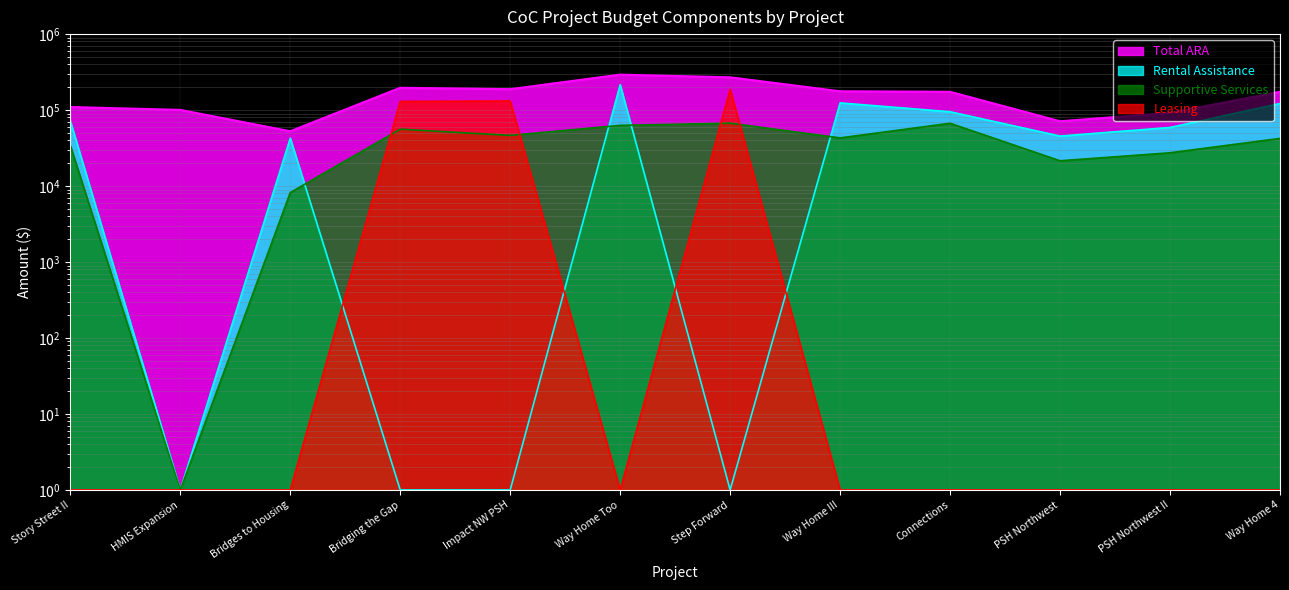

Reading left to right, what are all the values shown in this chart?

Total ARA: 109793	100602	52663	196604	188517	292884	269942	176875	174116	71266	92000	174399
Rental Assistance: 72240	1	42804	1	1	216384	1	124320	95088	45504	59088	122256
Supportive Services: 34259	1	8200	56113	46430	62950	67190	43056	67075	21507	27428	42372
Leasing: 1	1	1	129769	131771	1	188009	1	1	1	1	1